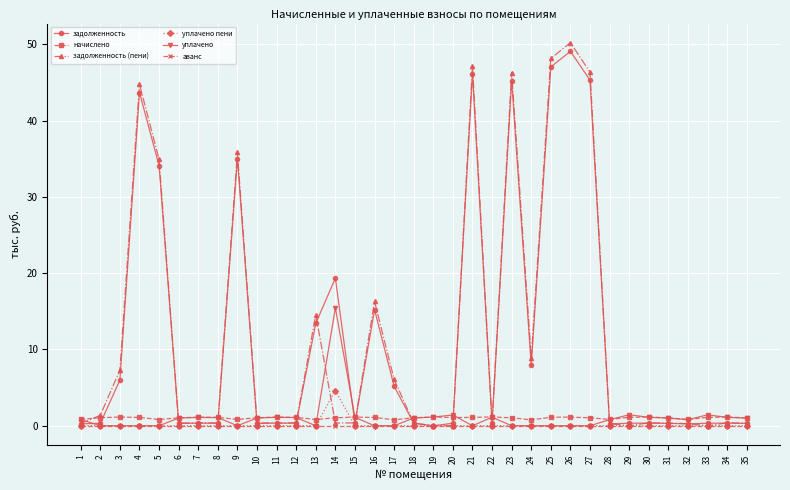

Count the number of categories in the chart.

35